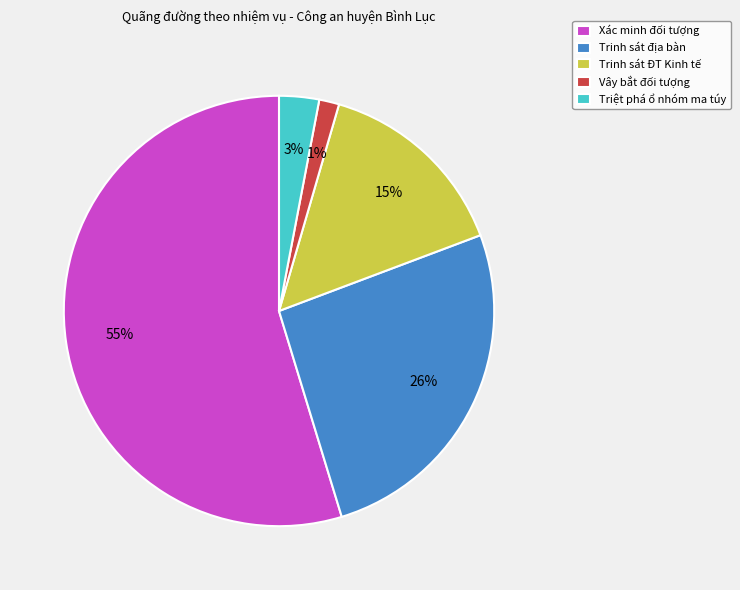

Is there a majority slice in this chart?

Yes